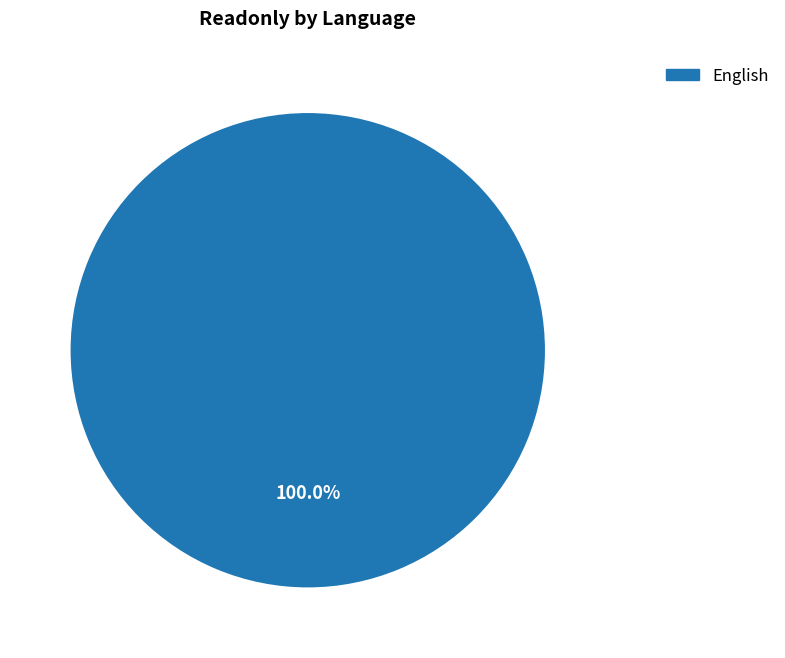

Is English the majority of the pie?

Yes